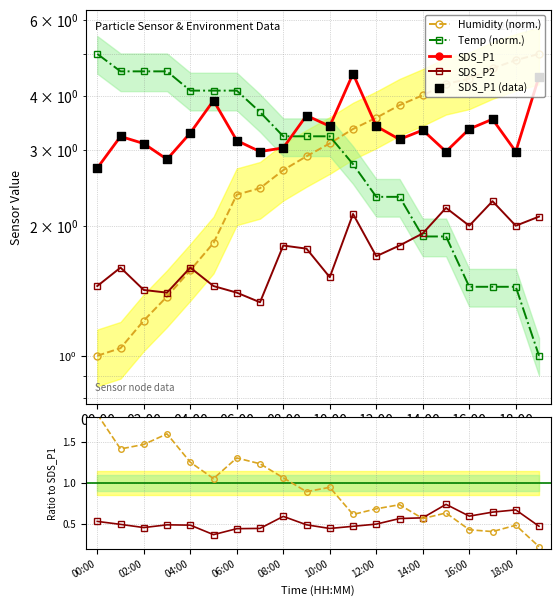

What is the total value across all series at 16:00?

11.2